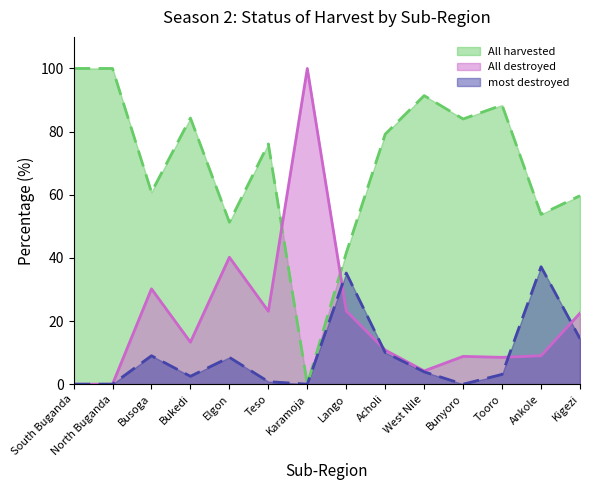

True or false: most destroyed and All harvested intersect in this chart.

False